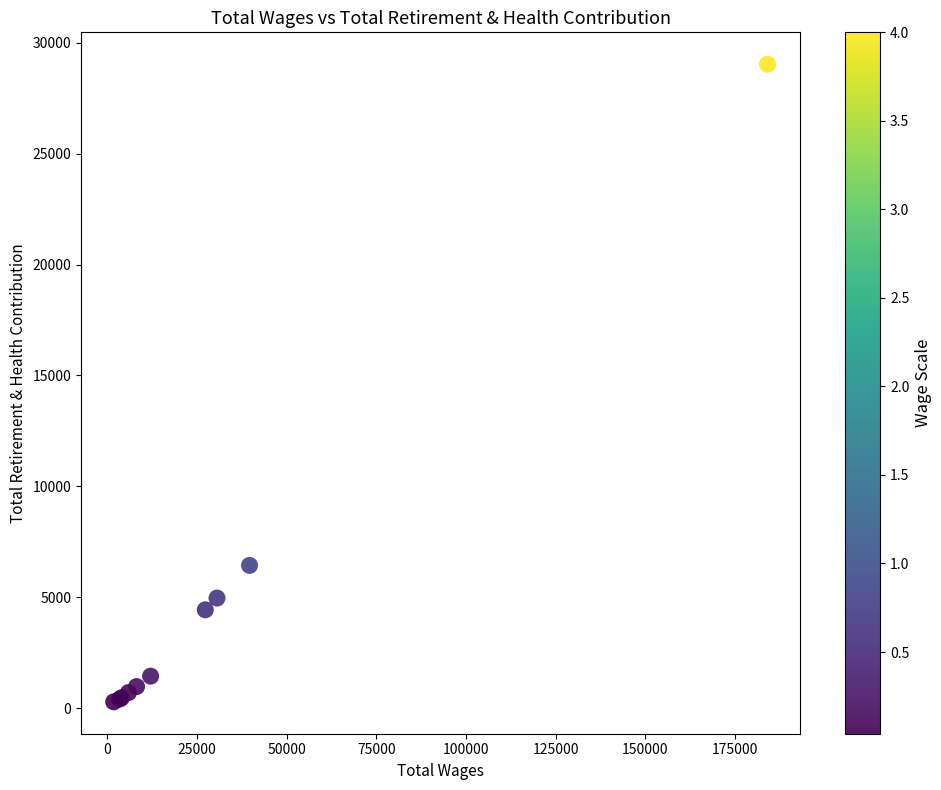

What Y value in the scatter plot is closest to 14659?

6439